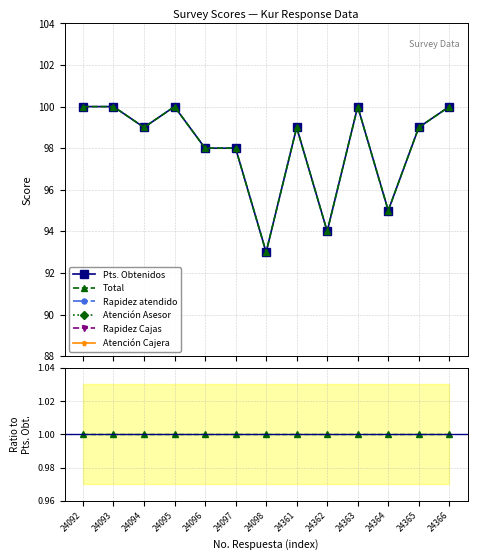

True or false: Total has a value of 100 at 24095.

True